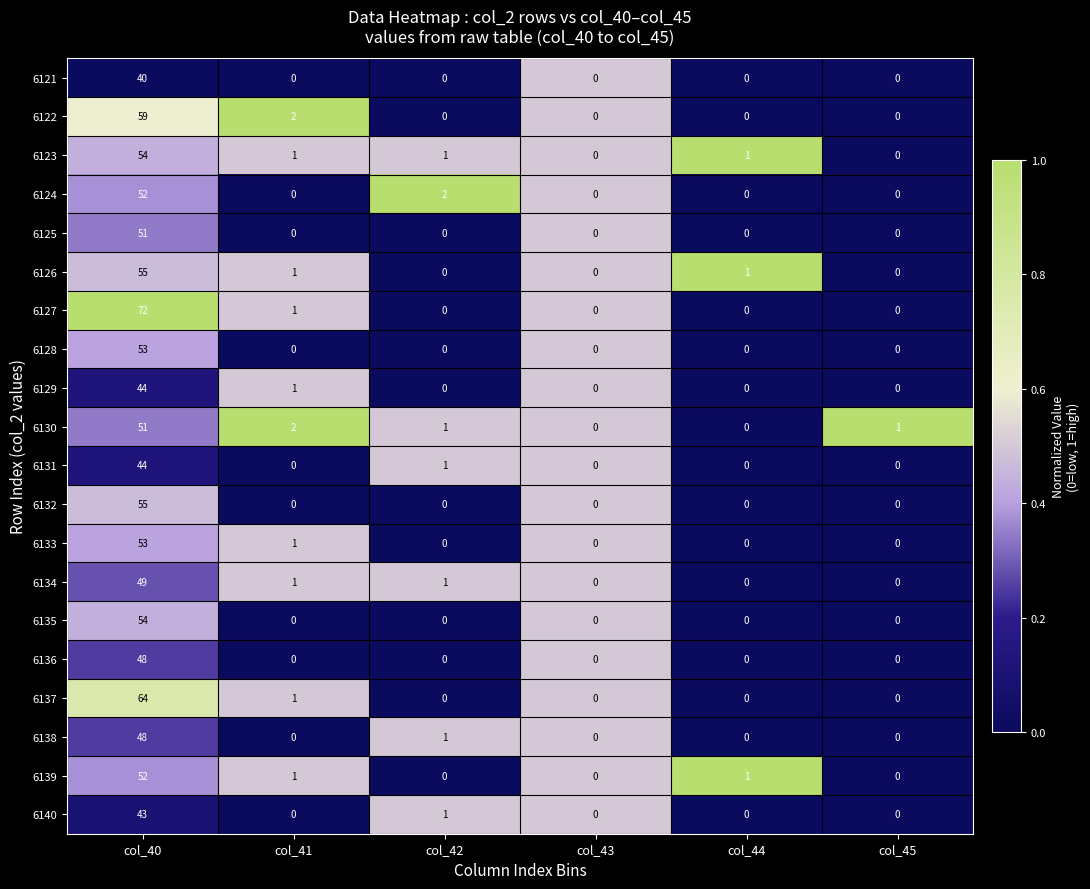

What is the maximum value shown in the chart?

72